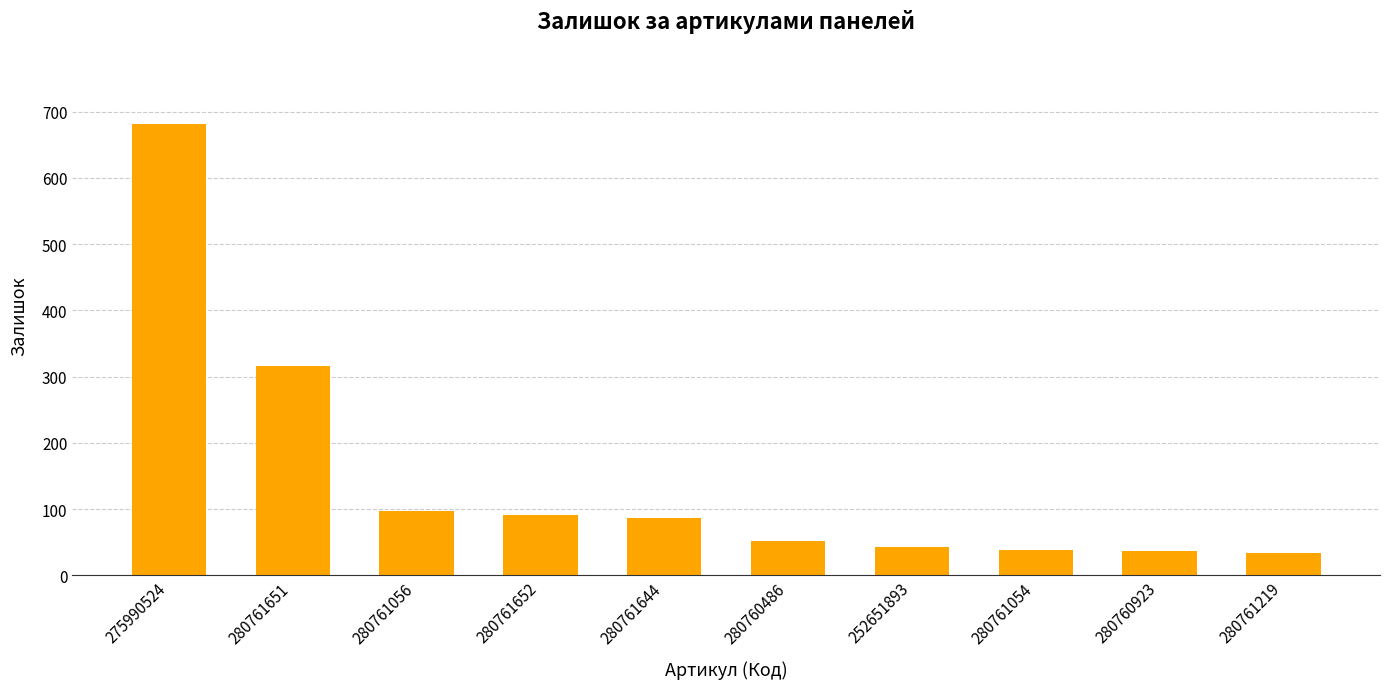

What is the greatest value displayed?

682